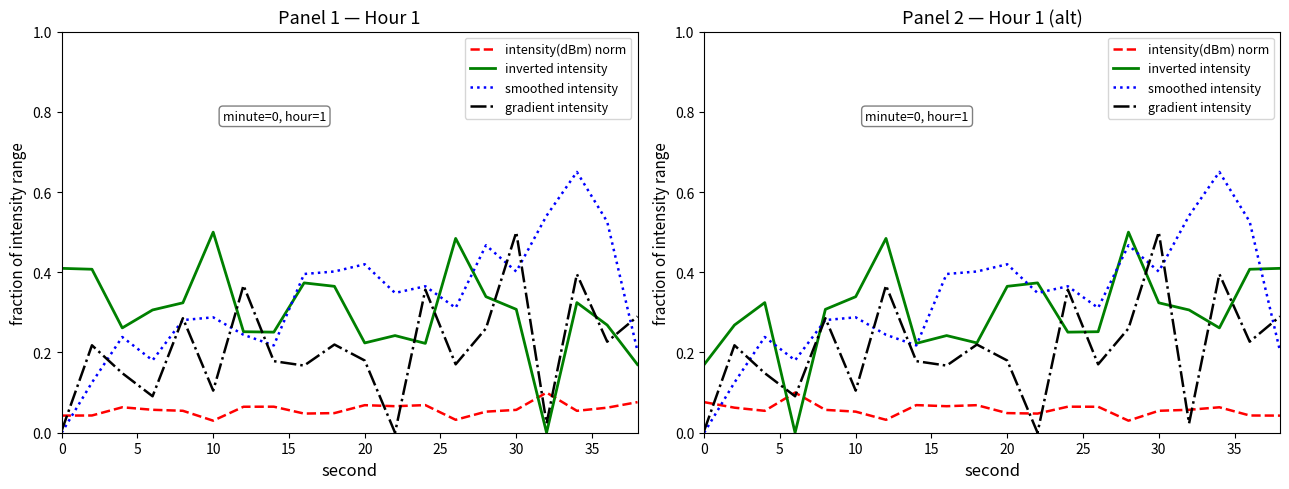

True or false: inverted intensity has more than 1 interior local peaks.

True